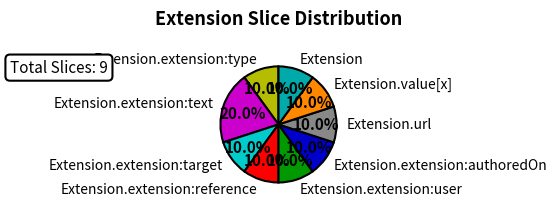

Count the number of slices in the pie.

9